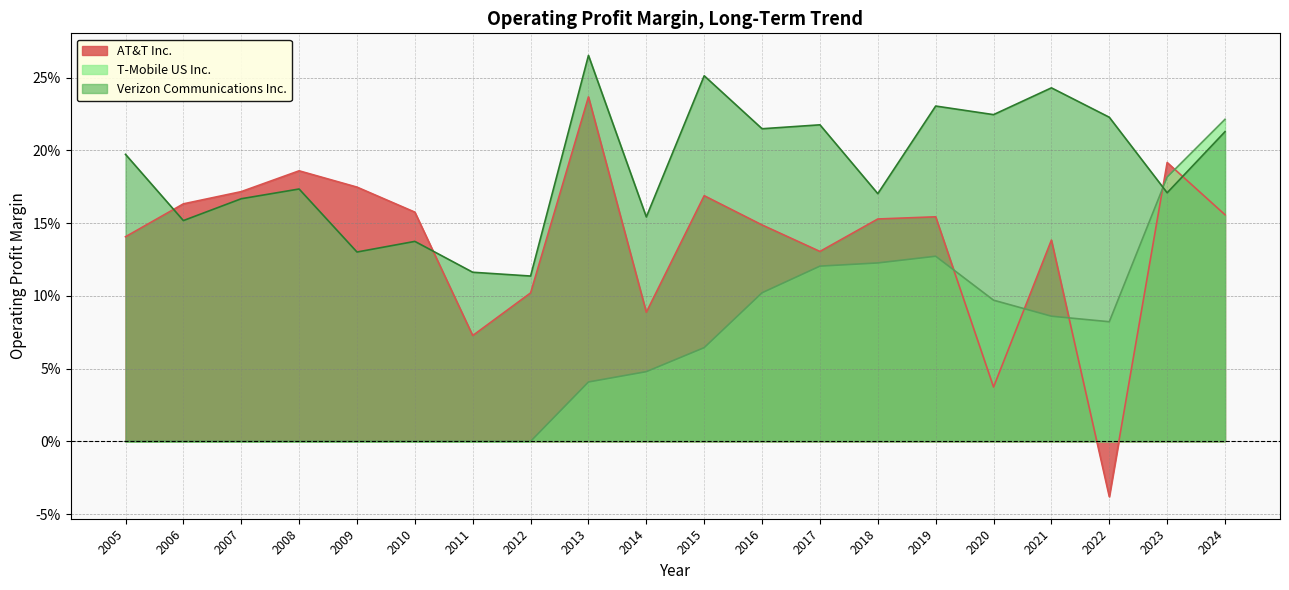

True or false: Verizon Communications Inc. has a value of 0.3 at 2006.

False